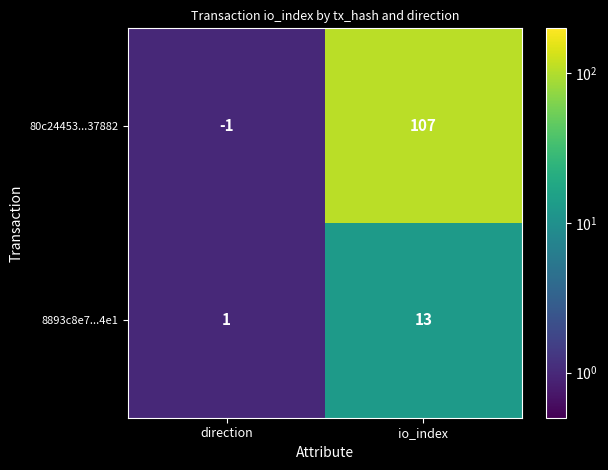

The 8893c8e7...4e1 series shows 2 at direction. True or false?

False